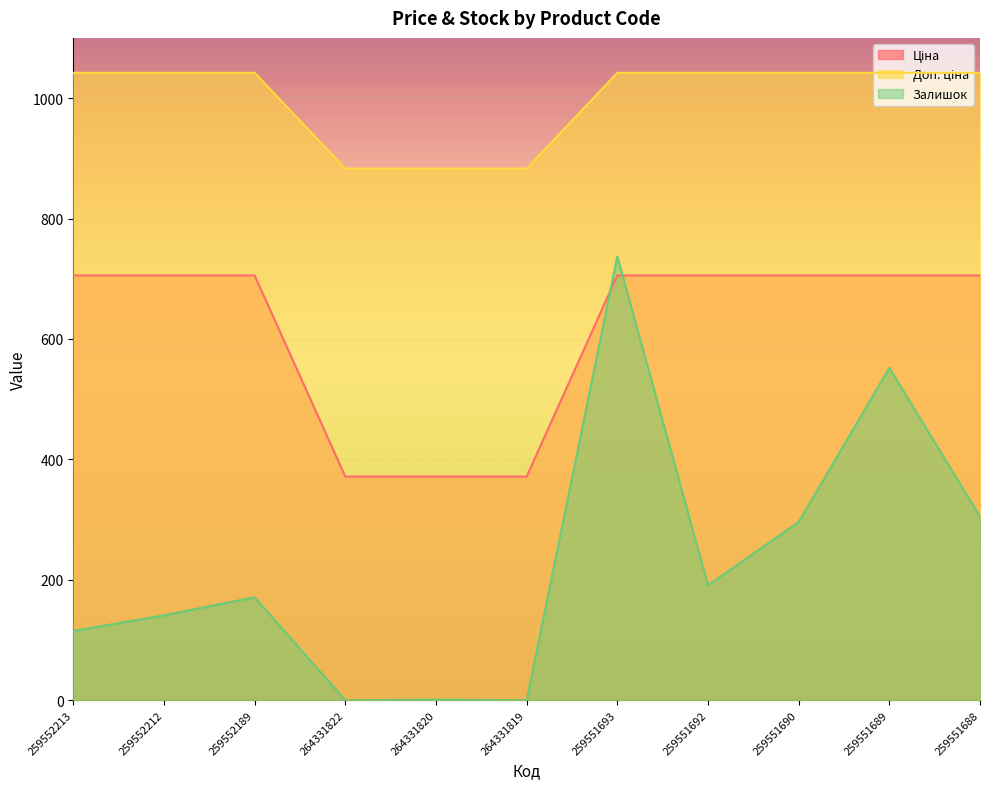

Which series changed the most between 259552189 and 259551693?

Залишок